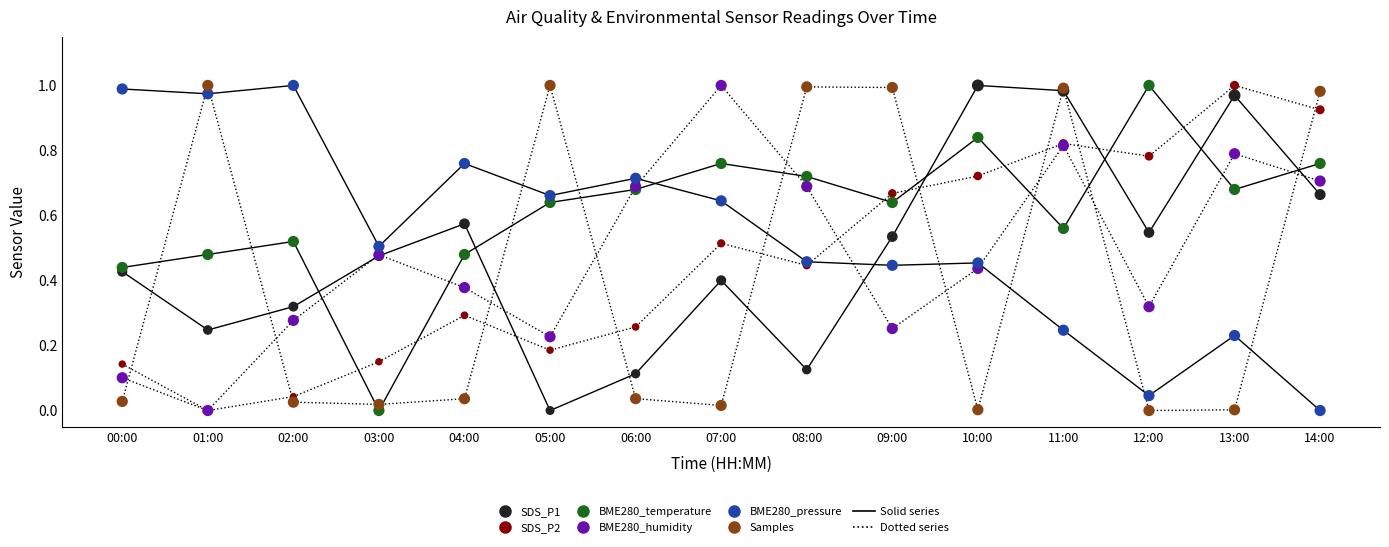

Which series reaches the maximum Y coordinate?

SDS_P1